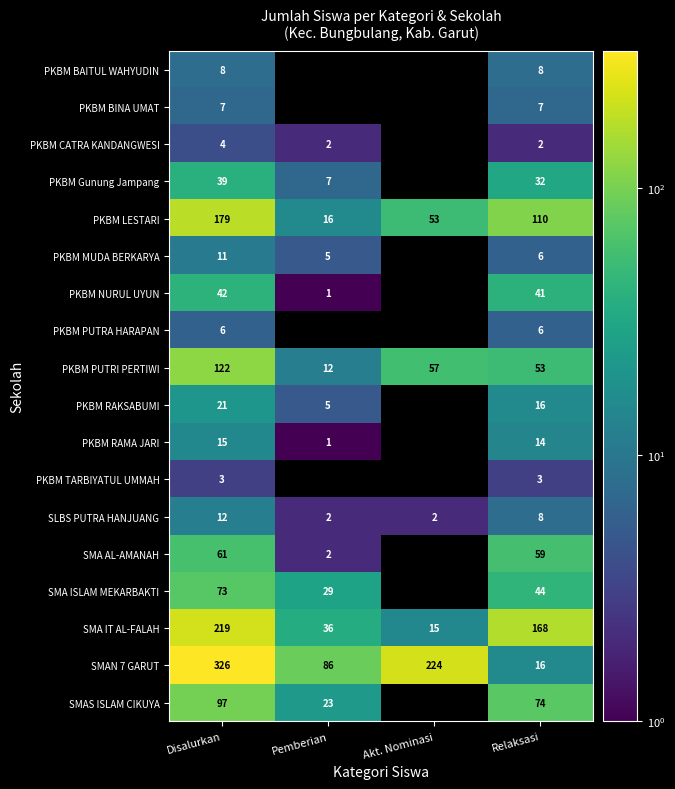

At which category does the chart reach its peak across all series?

Disalurkan